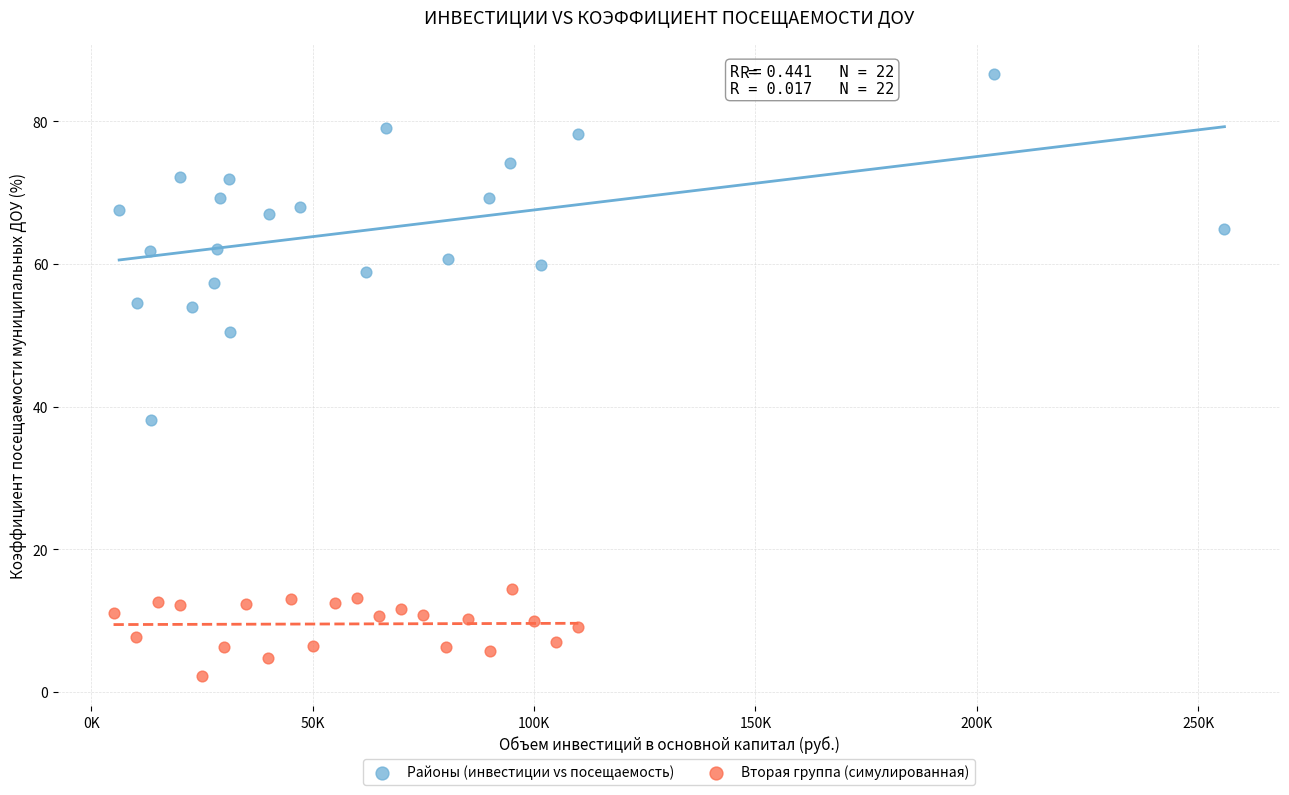

Which series reaches the maximum Y coordinate?

Районы (инвестиции vs посещаемость)